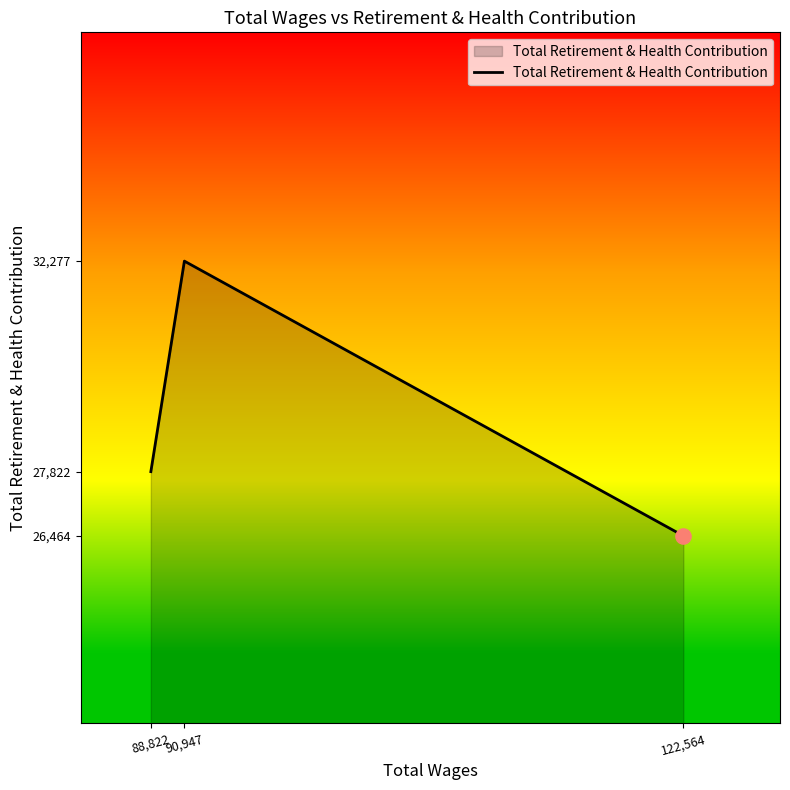

Which has a higher value, 88,822 or 90,947?

90,947